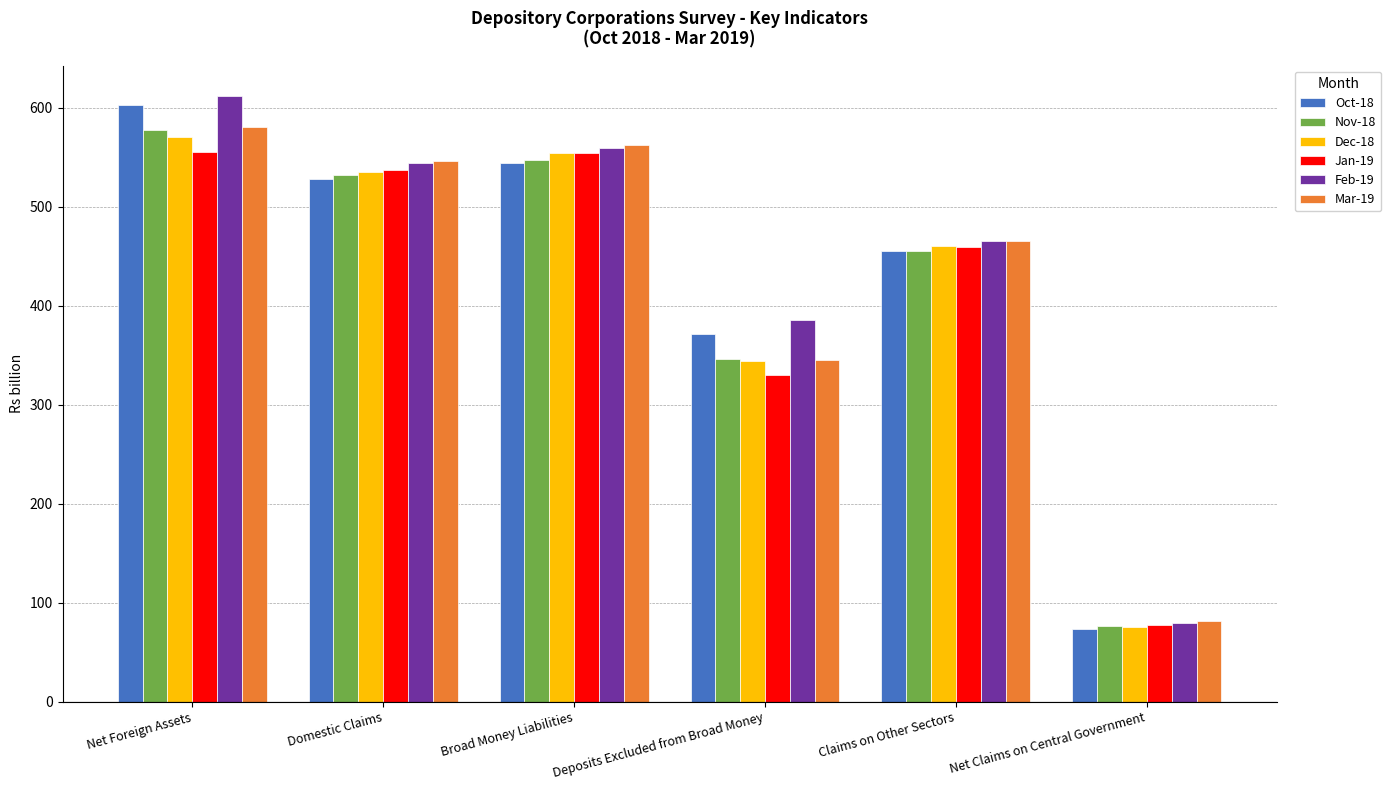

At which label is Feb-19 closest to 345?

Deposits Excluded from Broad Money